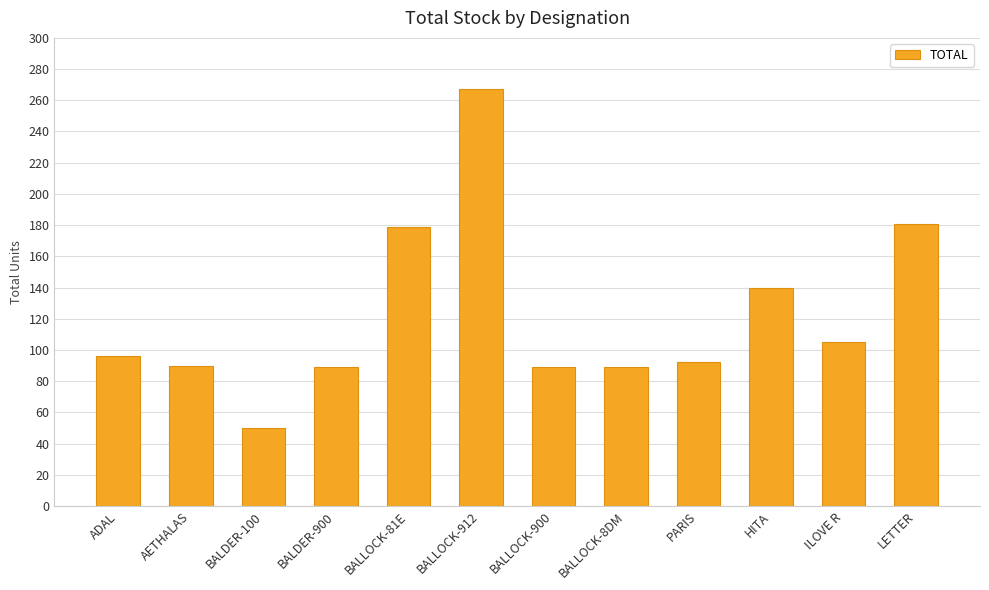

What is the difference between the values at ILOVE R and HITA?

35